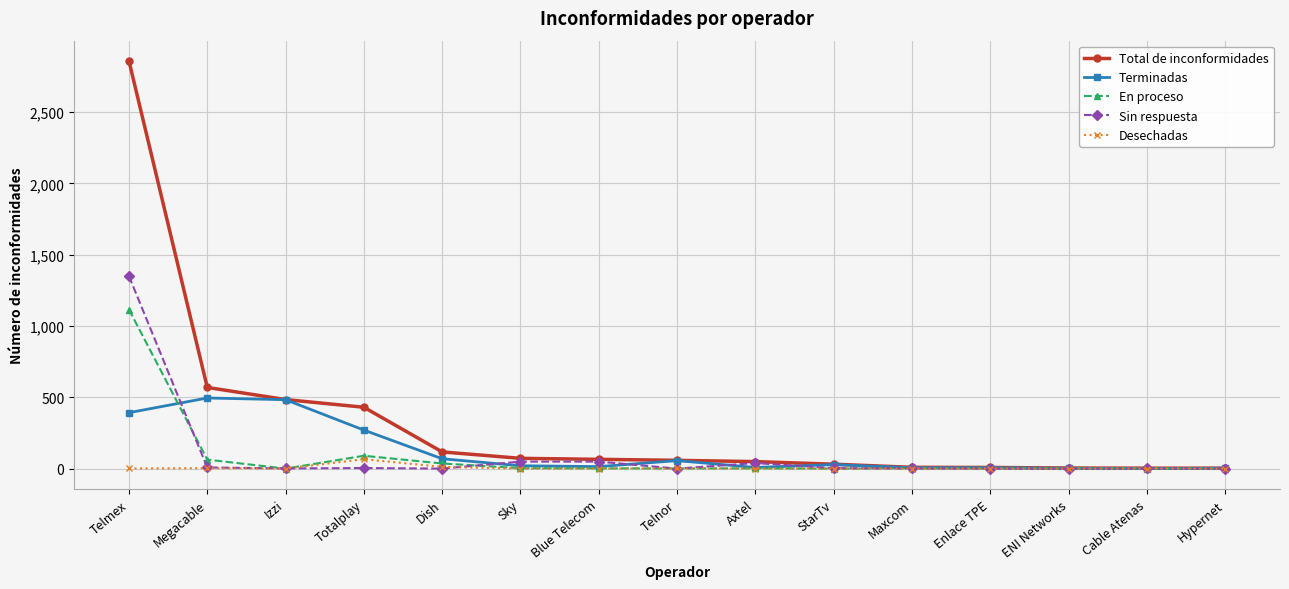

What is the greatest value displayed?

2857